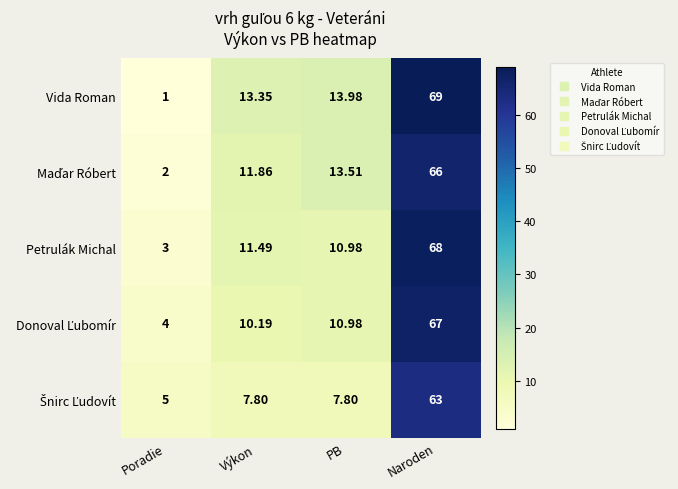

Which series has the widest spread of values?

Vida Roman